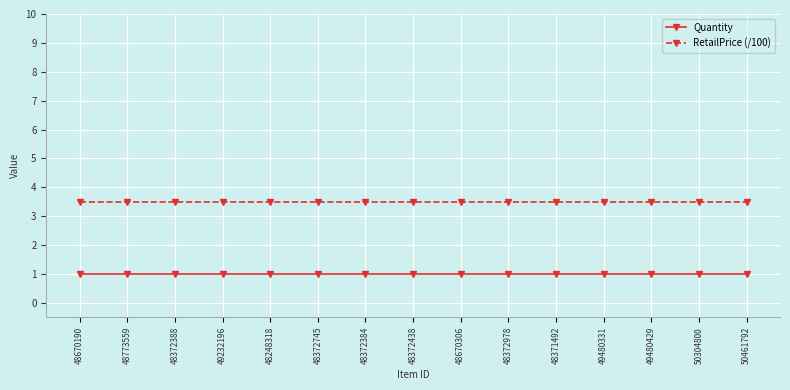

What is the lowest value of the Quantity series?

1.0